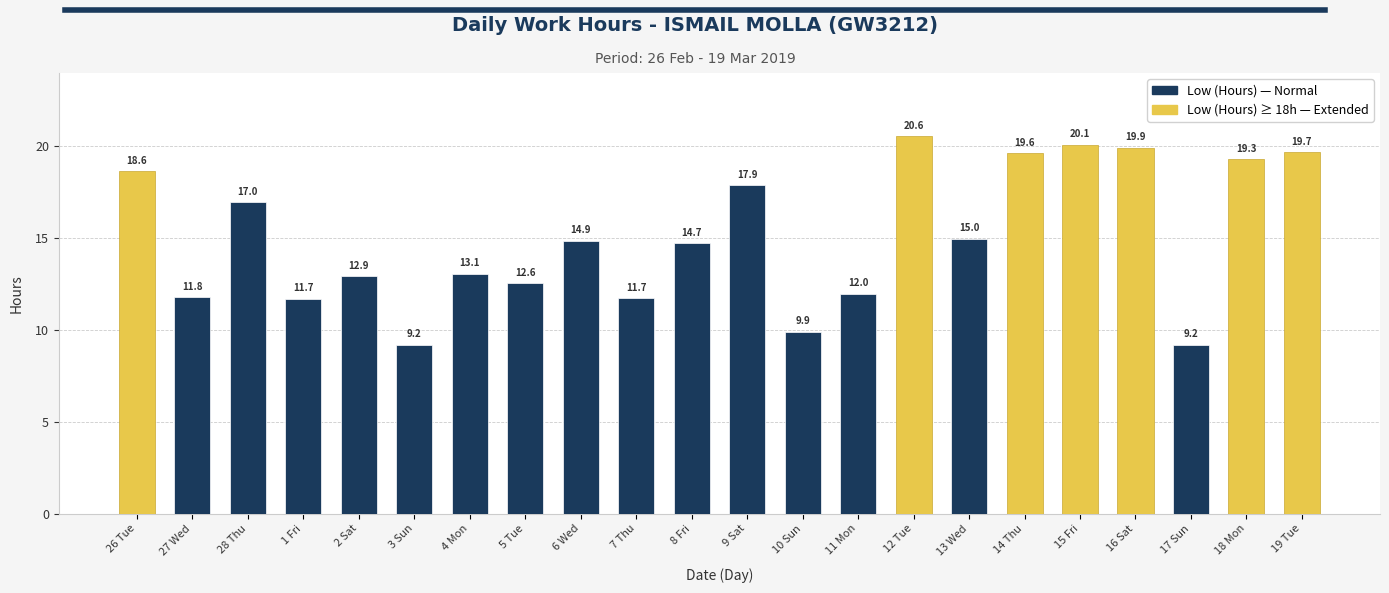

What position from the right is 6 Wed?

14